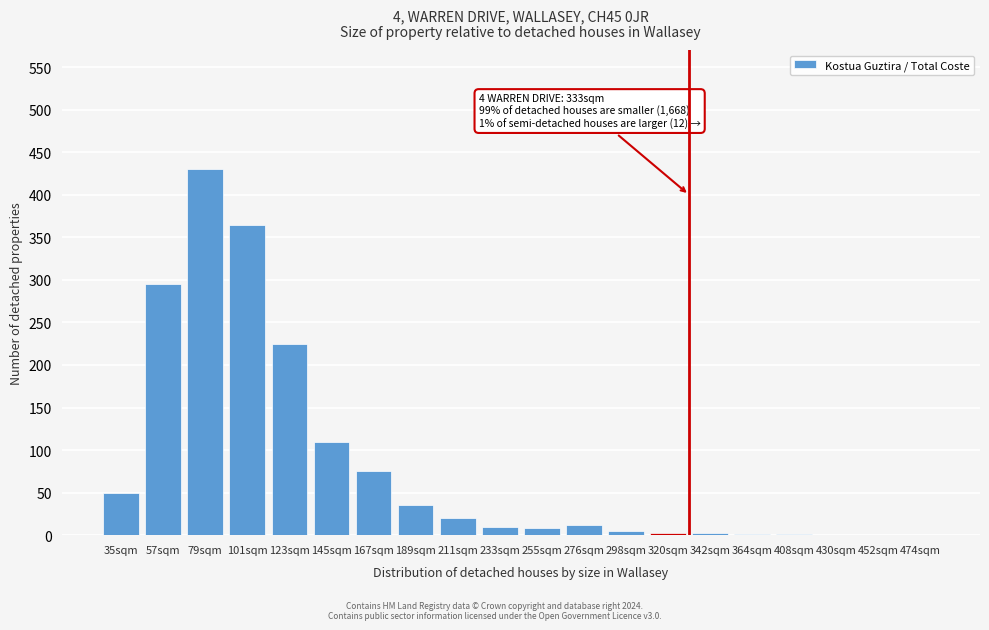

What is the sum of all values?

1647